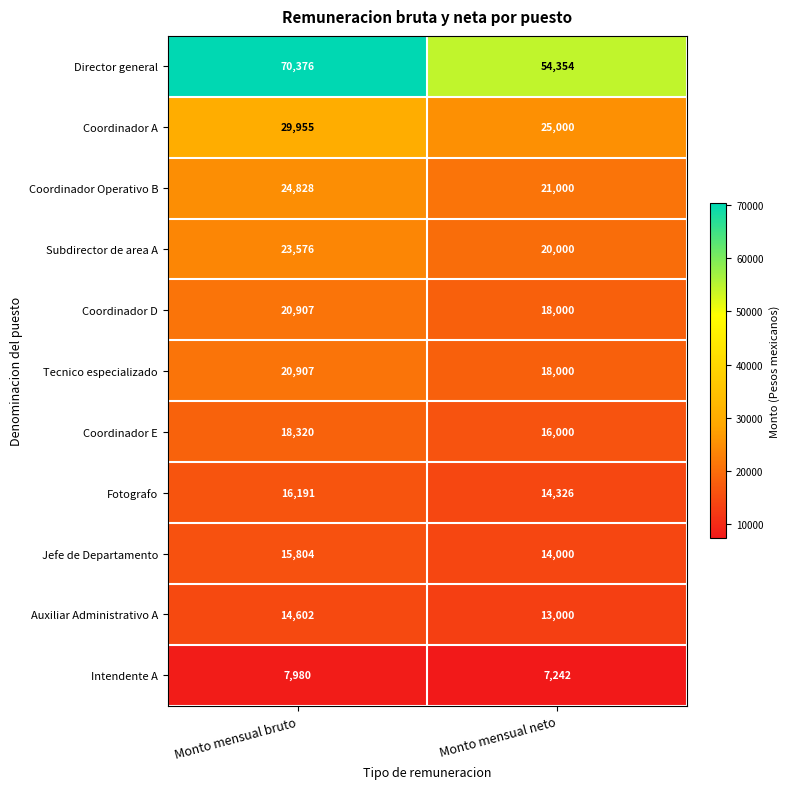

Reading left to right, extract all data points from this chart.

Director general: Monto mensual bruto=70376	Monto mensual neto=54354
Coordinador A: Monto mensual bruto=29955	Monto mensual neto=25000
Coordinador Operativo B: Monto mensual bruto=24828	Monto mensual neto=21000
Subdirector de area A: Monto mensual bruto=23576	Monto mensual neto=20000
Coordinador D: Monto mensual bruto=20907	Monto mensual neto=18000
Tecnico especializado: Monto mensual bruto=20907	Monto mensual neto=18000
Coordinador E: Monto mensual bruto=18320	Monto mensual neto=16000
Fotografo: Monto mensual bruto=16191	Monto mensual neto=14326
Jefe de Departamento: Monto mensual bruto=15804	Monto mensual neto=14000
Auxiliar Administrativo A: Monto mensual bruto=14602	Monto mensual neto=13000
Intendente A: Monto mensual bruto=7980	Monto mensual neto=7242